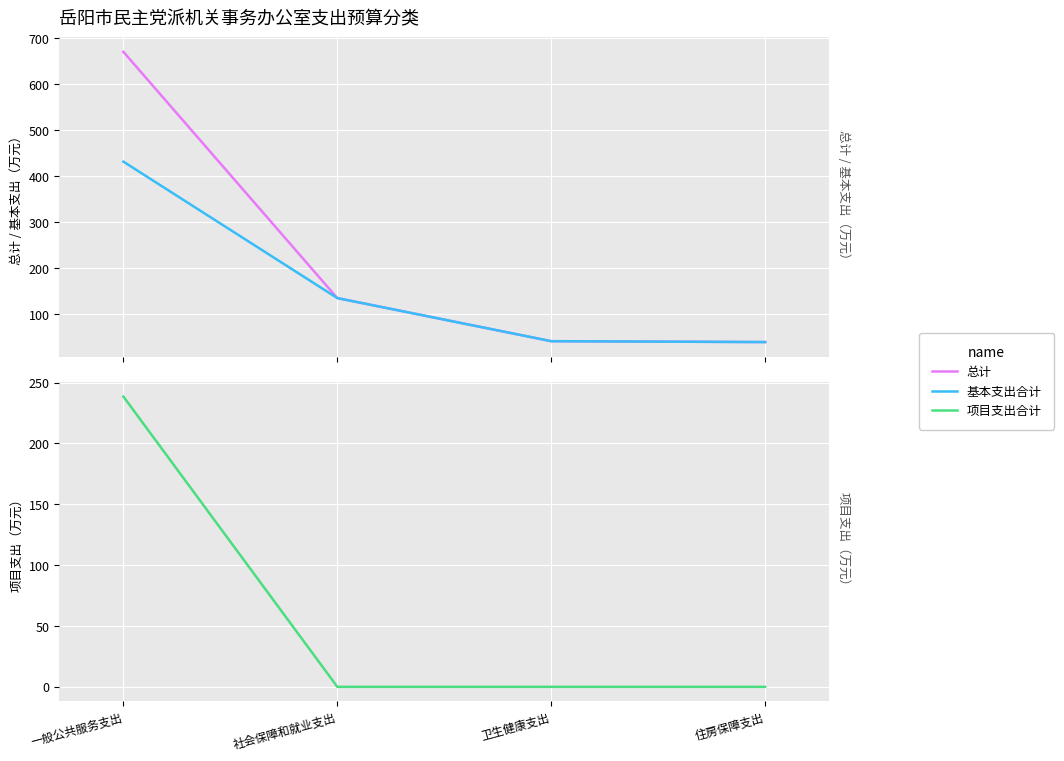

Which series has the largest range (max minus min)?

总计